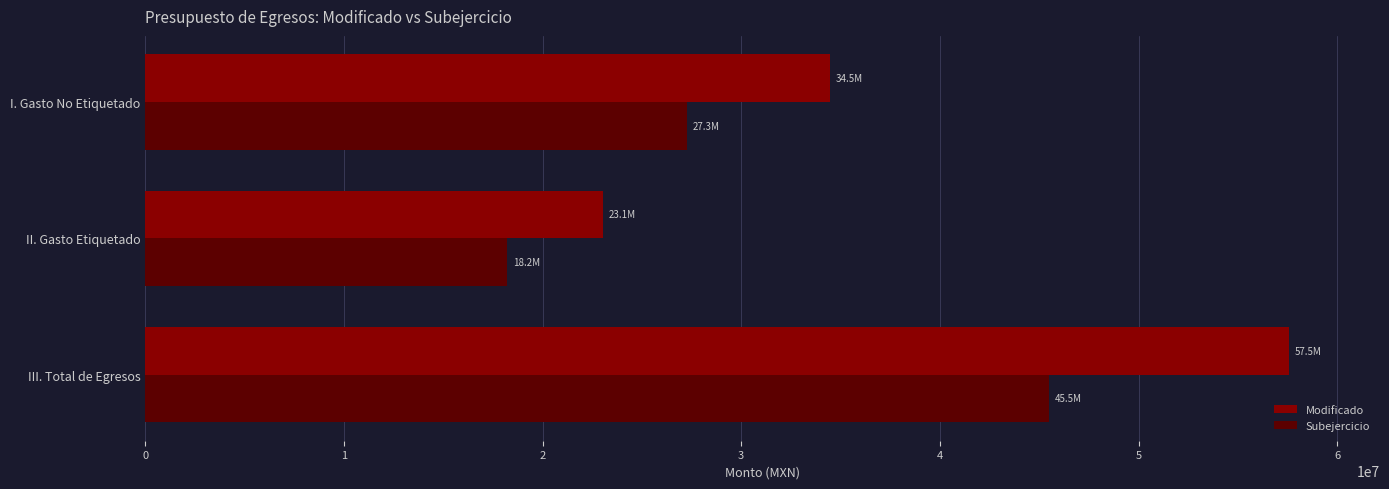

List the series in order of their overall mean, lowest first.

Subejercicio, Modificado